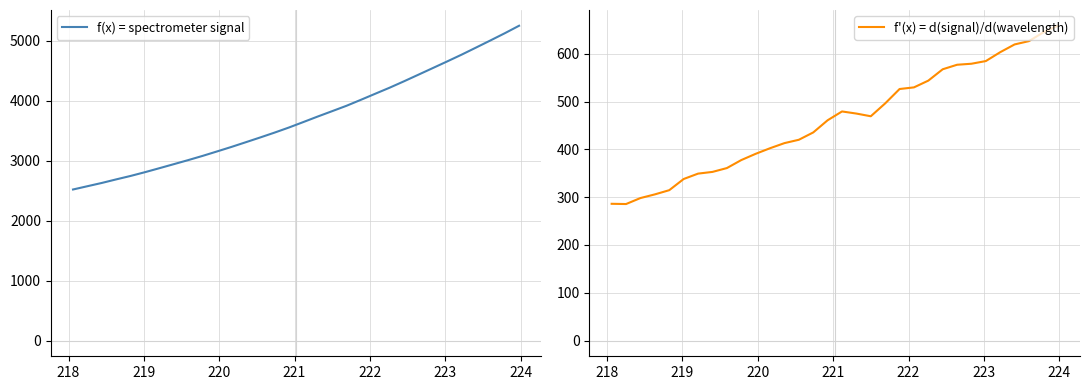

What is the maximum value for f'(x) = d(signal)/d(wavelength)?

658.7